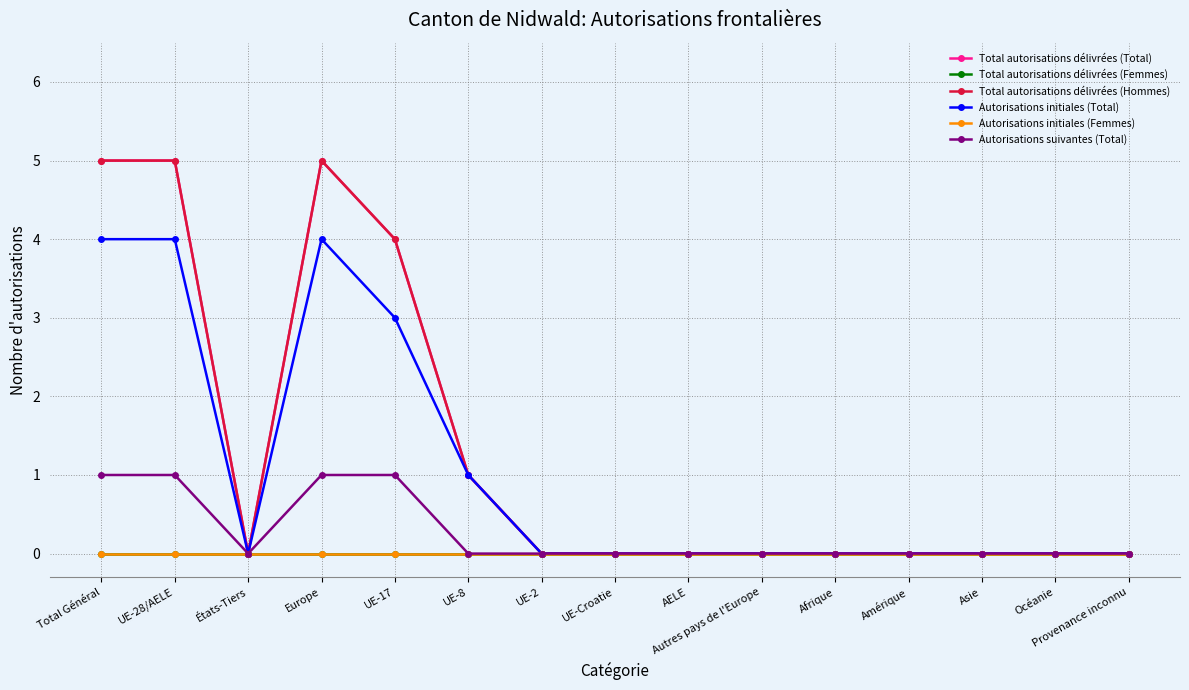

Is this an area chart (filled region under the line)?

No